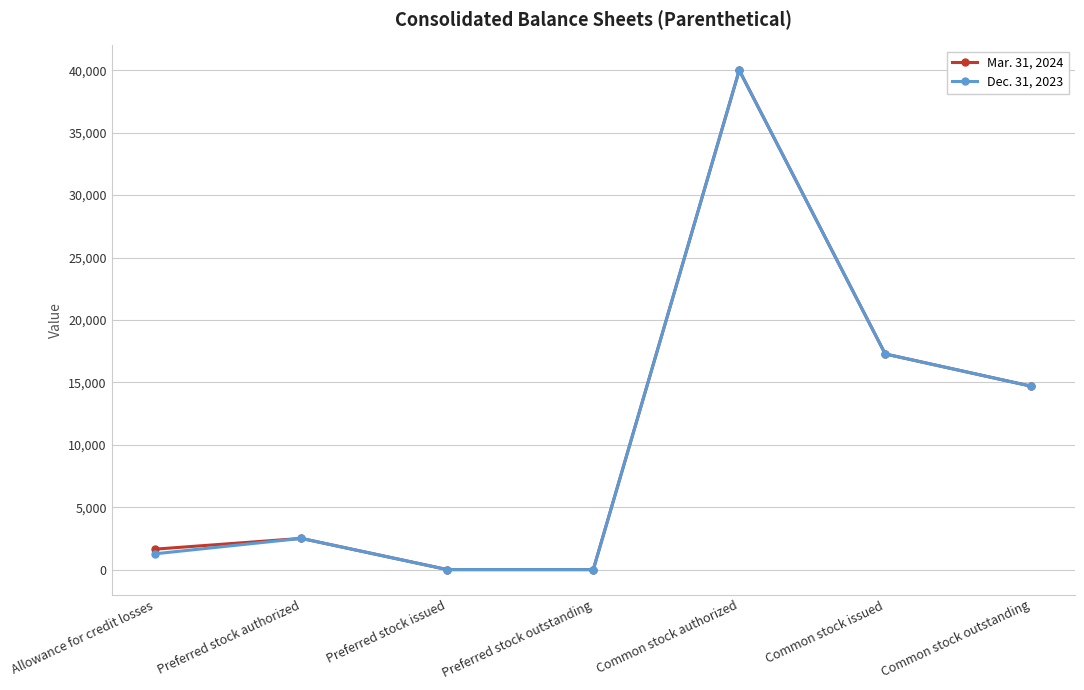

How many data points in Dec. 31, 2023 are less than 2500?

3